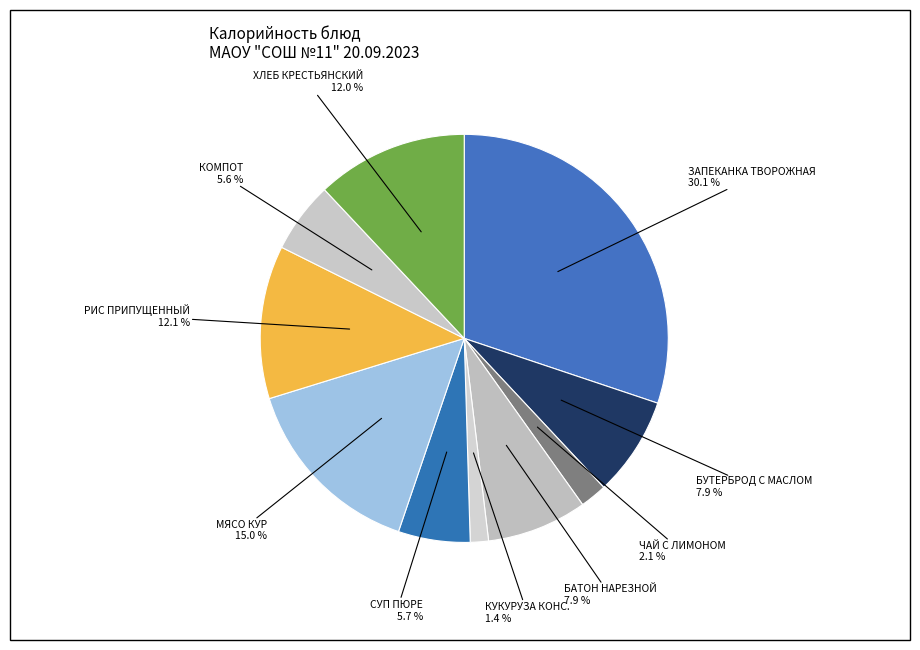

Which category has the biggest portion of the pie?

ЗАПЕКАНКА ТВОРОЖНАЯ СО СГУЩЕННЫМ МОЛОКОМ